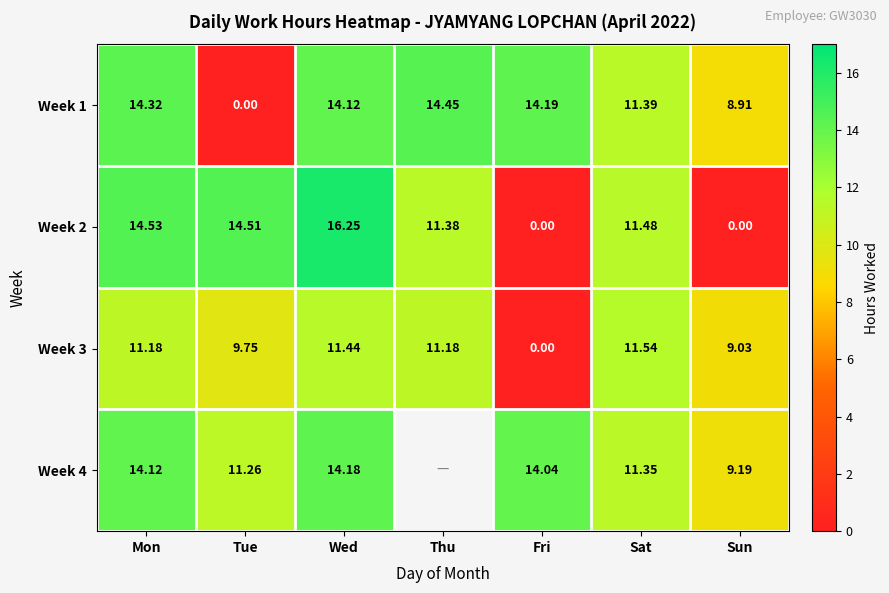

List the labels in order of Week 1 value, largest first.

Thu, Mon, Fri, Wed, Sat, Sun, Tue